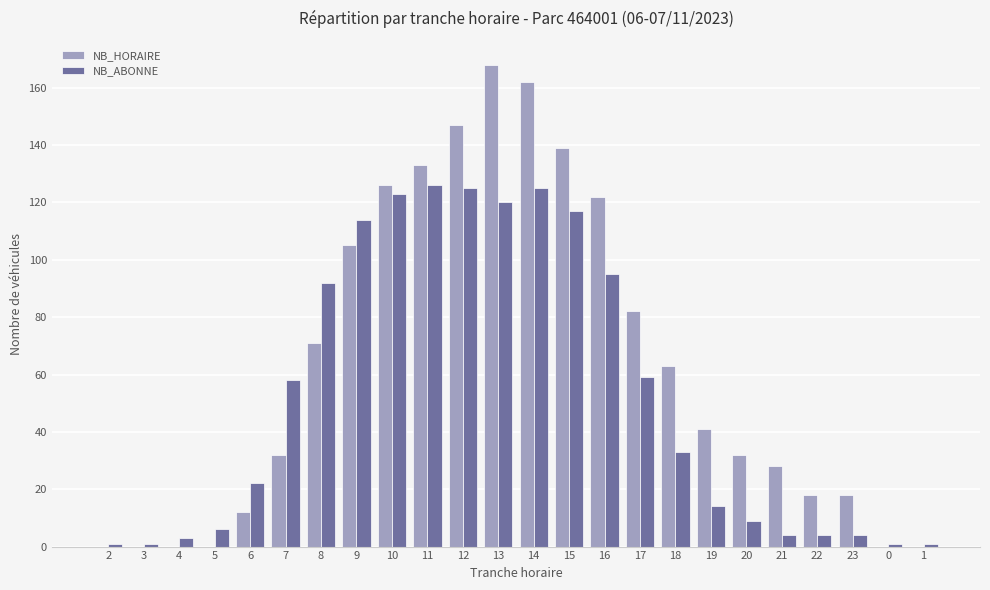

What is the sum of all NB_ABONNE values?

1257